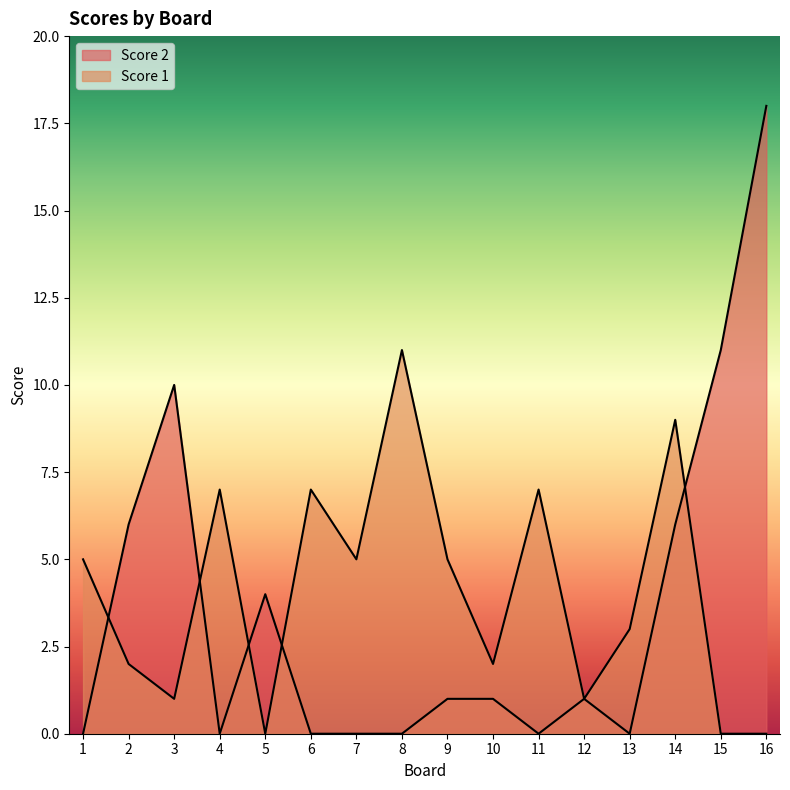

Does the chart have visible grid lines?

No